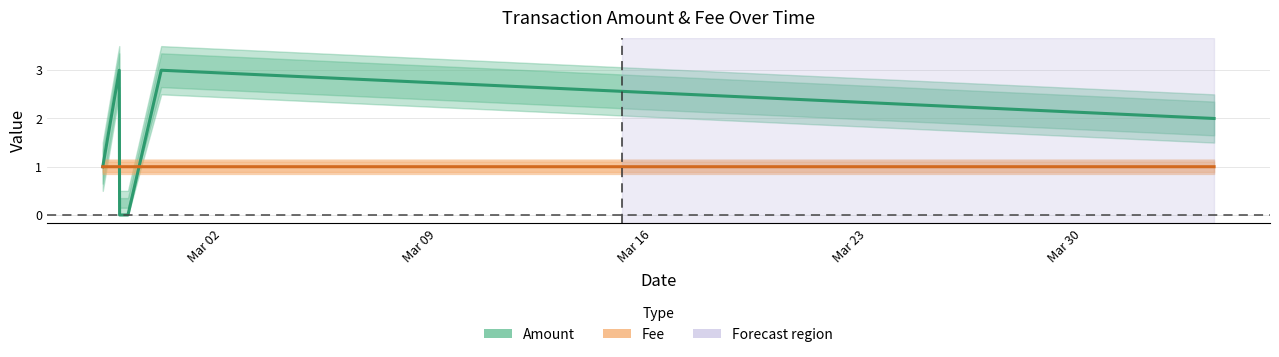

How many distinct data groups are displayed?

2